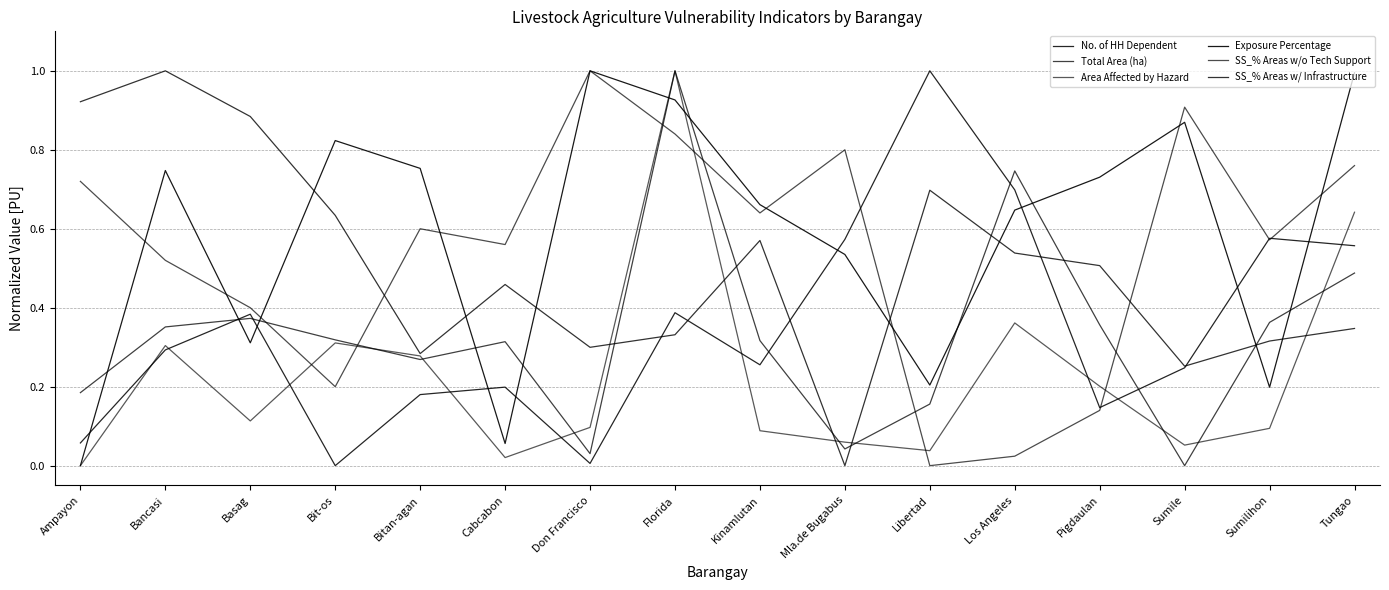

How many lines are shown in the chart?

6